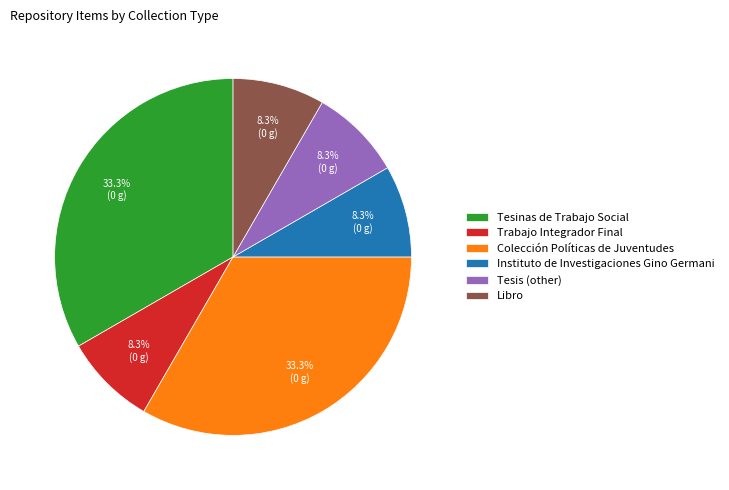

Does any single category account for the majority?

No